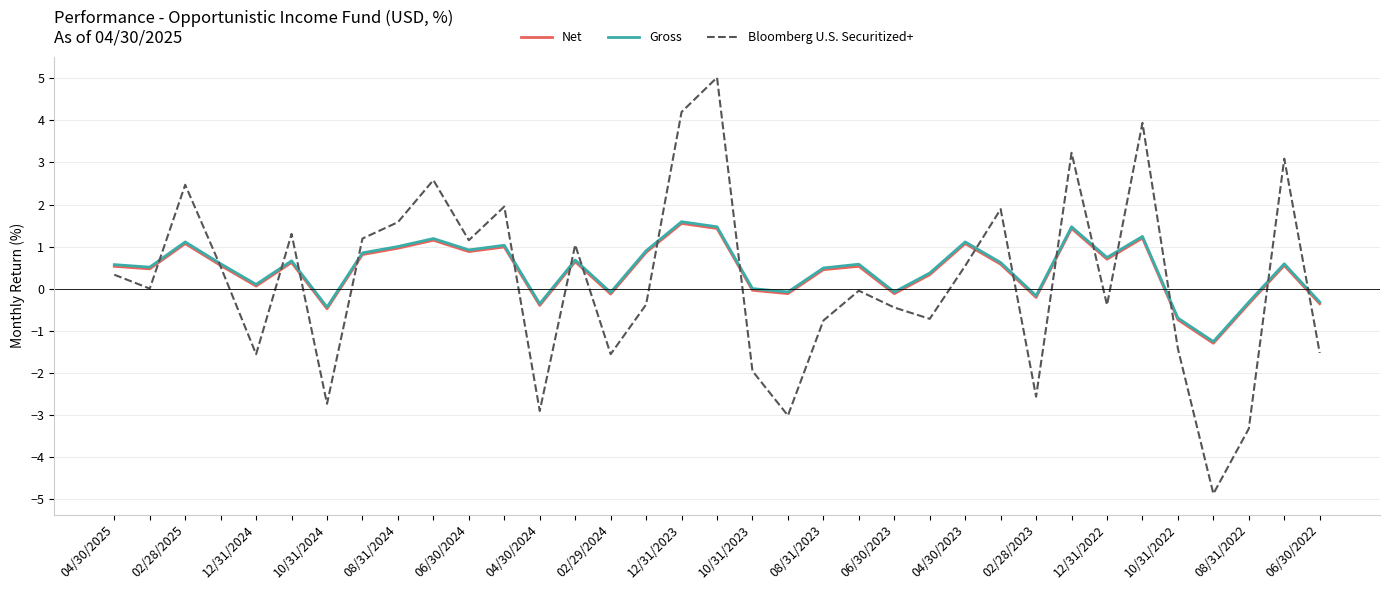

What is the maximum value for Bloomberg U.S. Securitized+?

5.0